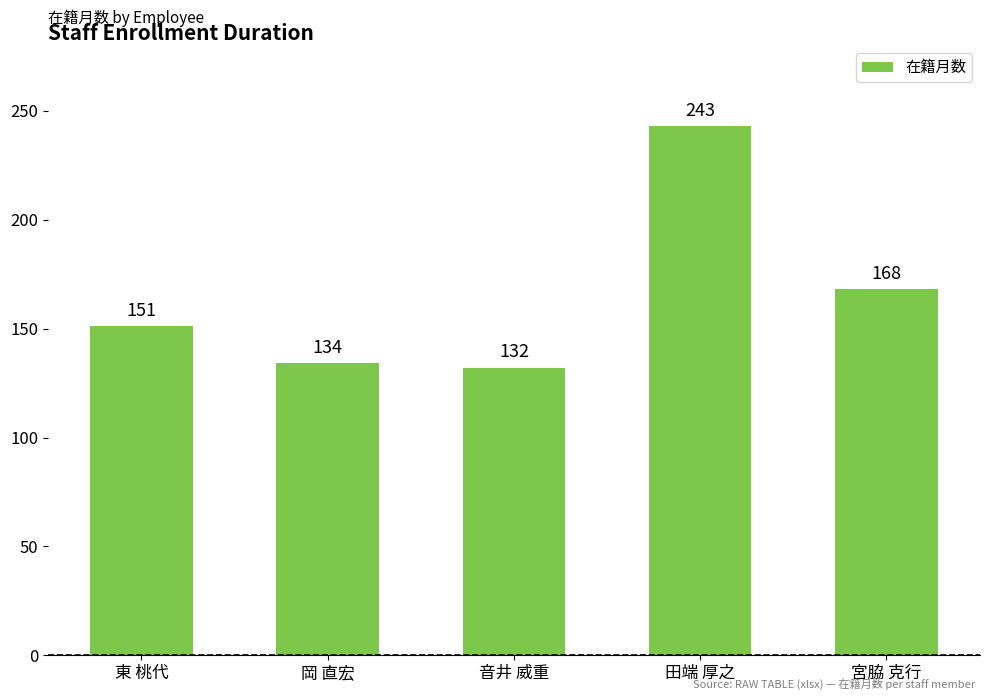

What is the ratio of the value at 宮脇 克行 to the value at 田端 厚之?

0.7